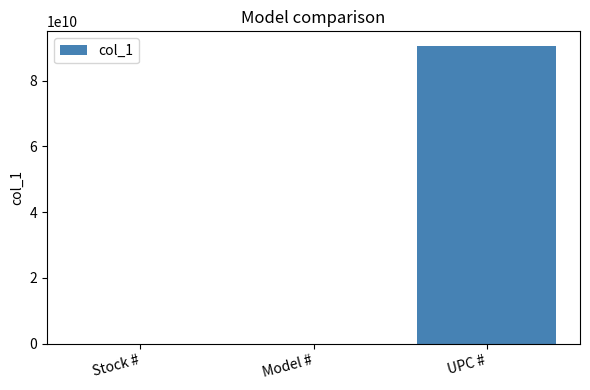

Count the values in the range 1240 to 90529618879.

3